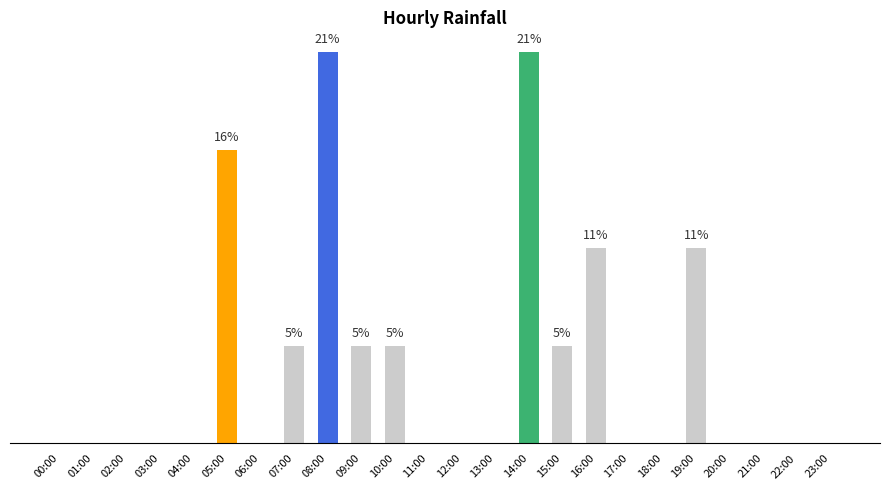

Reading right to left, transcribe all the data shown in this chart.

23:00=0.0	22:00=0.0	21:00=0.0	20:00=0.0	19:00=10.5	18:00=0.0	17:00=0.0	16:00=10.5	15:00=5.3	14:00=21.1	13:00=0.0	12:00=0.0	11:00=0.0	10:00=5.3	09:00=5.3	08:00=21.1	07:00=5.3	06:00=0.0	05:00=15.8	04:00=0.0	03:00=0.0	02:00=0.0	01:00=0.0	00:00=0.0